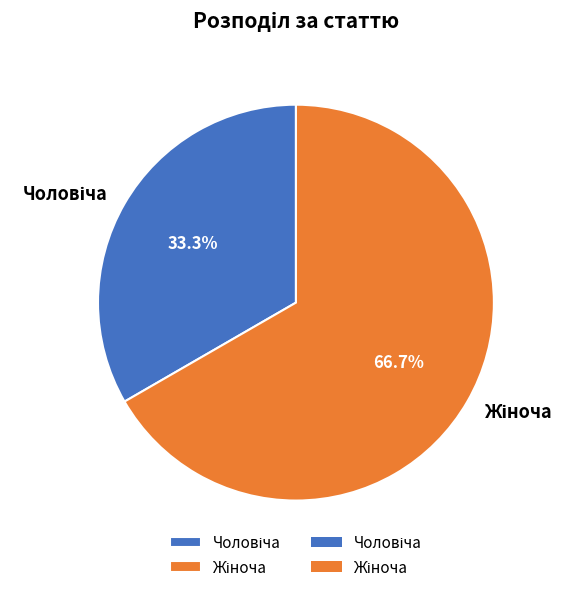

To the nearest percent, what is the difference between the largest and smallest slice percentages?

33%